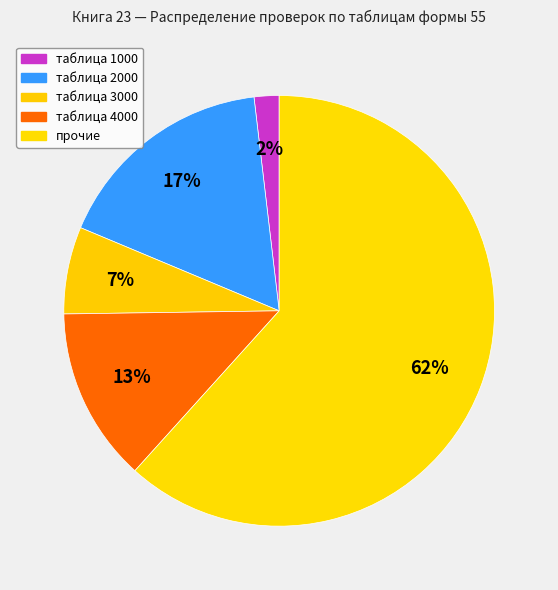

Count the number of slices in the pie.

5